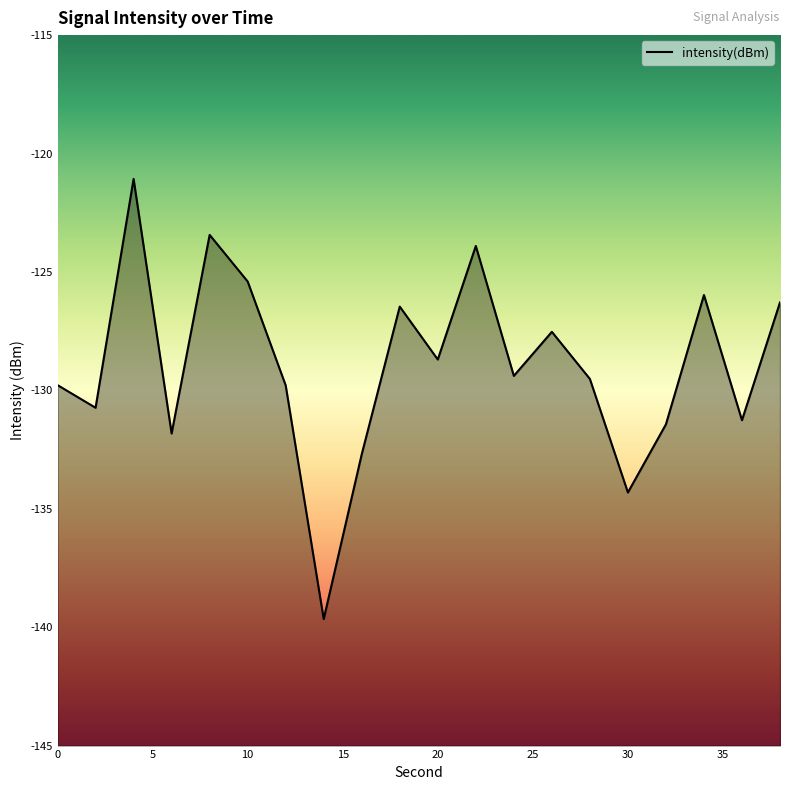

What is the minimum value shown in the chart?

-139.7